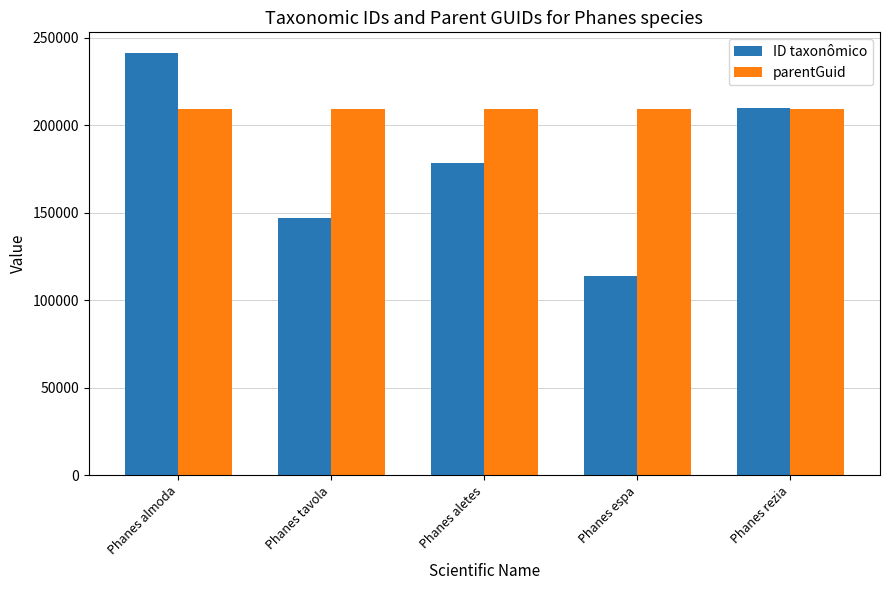

What are all the series names shown in the legend?

ID taxonômico, parentGuid